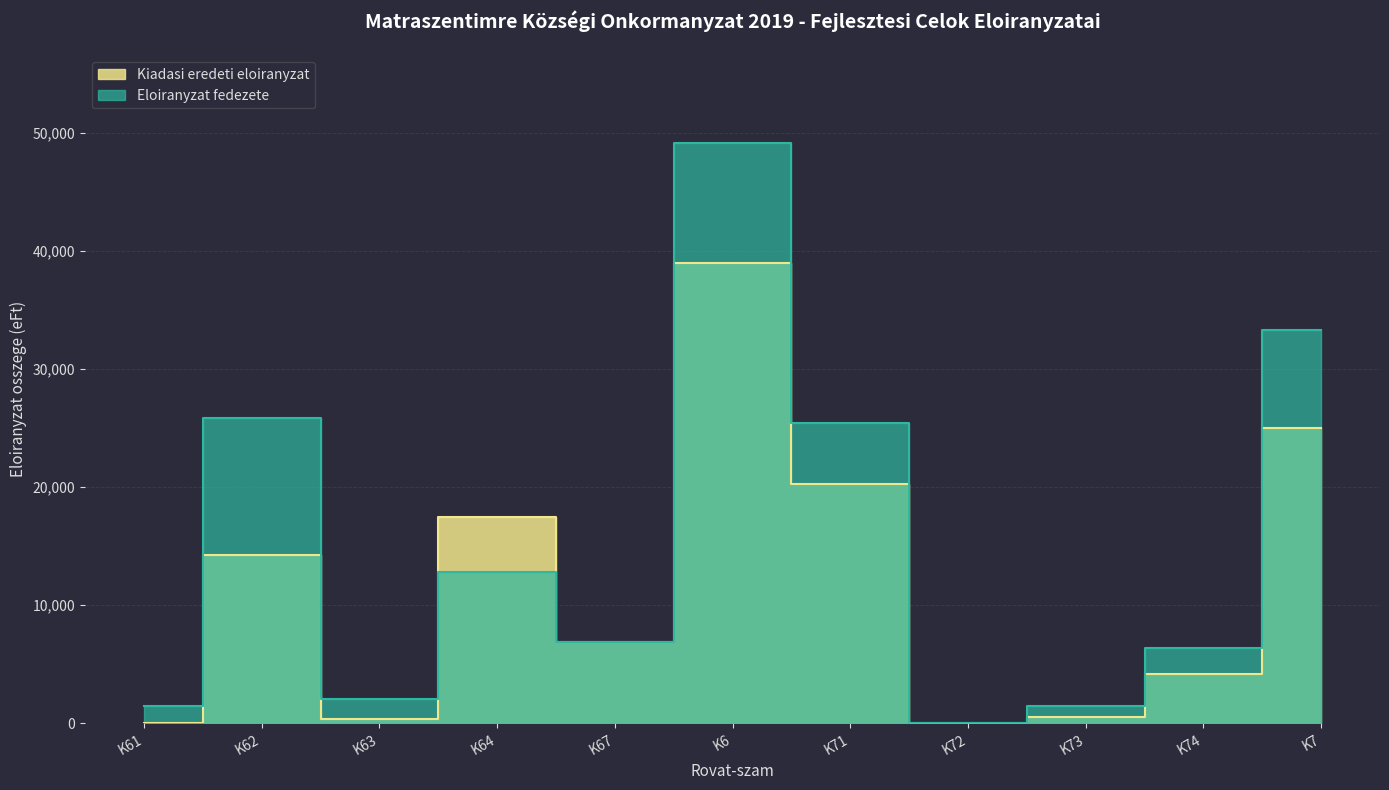

Rank the series by their maximum value, from lowest to highest.

Kiadasi eredeti eloiranyzat, Eloiranyzat fedezete